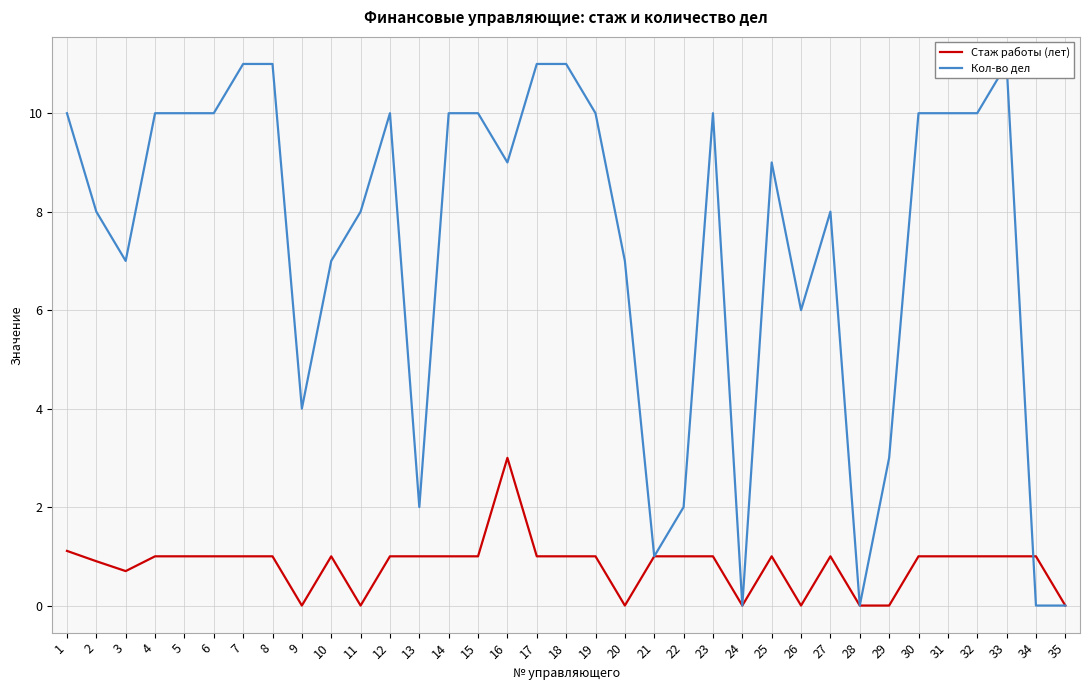

Which category has the highest value in the Кол-во дел series?

7